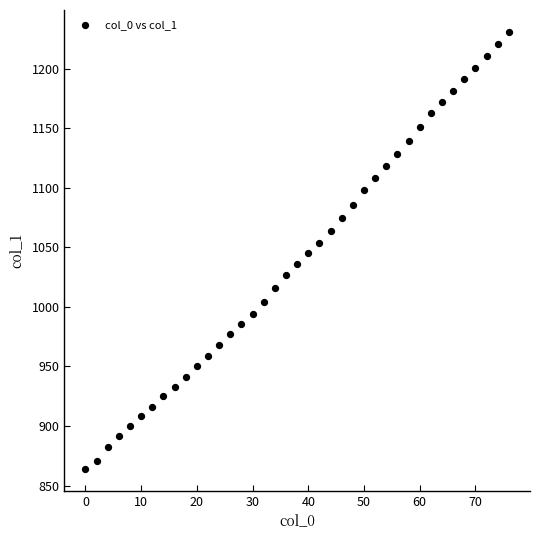

What is the range of X values (max minus min)?

76